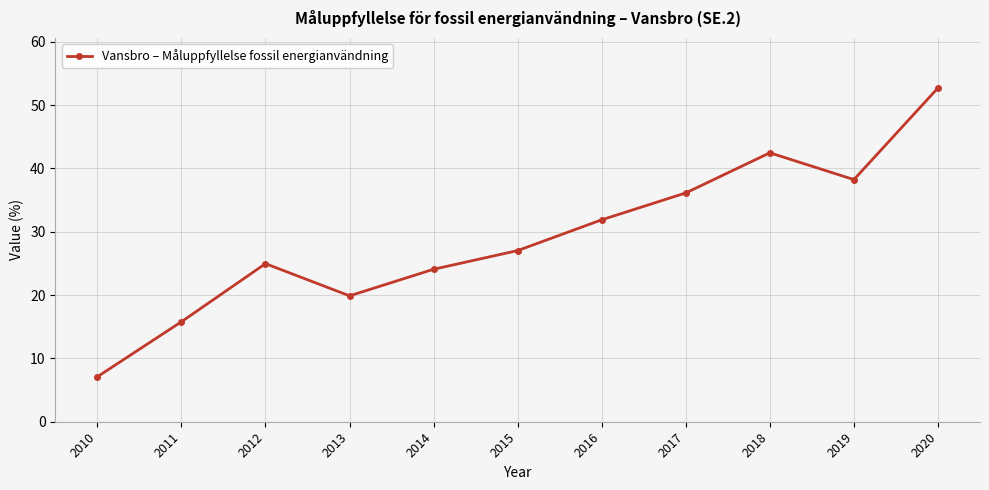

Where is the first local maximum?

2012